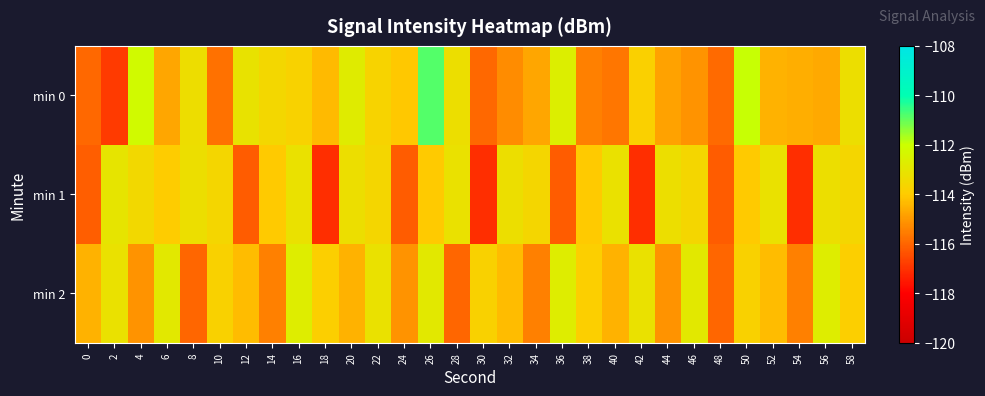

Reading left to right, extract all data points from this chart.

min 0: 0=-115.9	2=-116.8	4=-112.2	6=-114.7	8=-113.3	10=-115.8	12=-113.1	14=-113.6	16=-113.7	18=-114.4	20=-112.8	22=-113.7	24=-114.1	26=-110.8	28=-113.3	30=-116.0	32=-115.2	34=-114.7	36=-112.7	38=-115.5	40=-115.7	42=-113.8	44=-114.8	46=-115.1	48=-115.9	50=-112.0	52=-114.5	54=-114.6	56=-114.7	58=-113.3
min 1: 0=-116.1	2=-113.0	4=-113.5	6=-114.0	8=-113.3	10=-113.6	12=-116.2	14=-114.0	16=-113.2	18=-117.1	20=-113.3	22=-113.6	24=-116.2	26=-114.0	28=-113.2	30=-117.1	32=-113.3	34=-113.6	36=-116.2	38=-114.0	40=-113.2	42=-117.1	44=-113.3	46=-113.6	48=-116.2	50=-114.0	52=-113.2	54=-117.1	56=-113.3	58=-113.6
min 2: 0=-114.5	2=-113.2	4=-115.1	6=-112.9	8=-116.0	10=-113.8	12=-114.3	14=-115.5	16=-112.7	18=-113.9	20=-114.5	22=-113.2	24=-115.1	26=-112.9	28=-116.0	30=-113.8	32=-114.3	34=-115.5	36=-112.7	38=-113.9	40=-114.5	42=-113.2	44=-115.1	46=-112.9	48=-116.0	50=-113.8	52=-114.3	54=-115.5	56=-112.7	58=-113.9